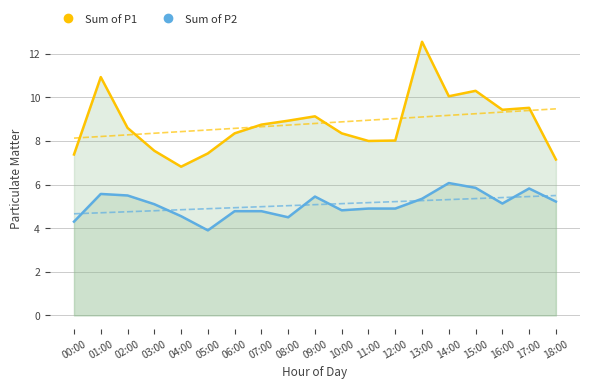

What position from the left is 17:00?

18